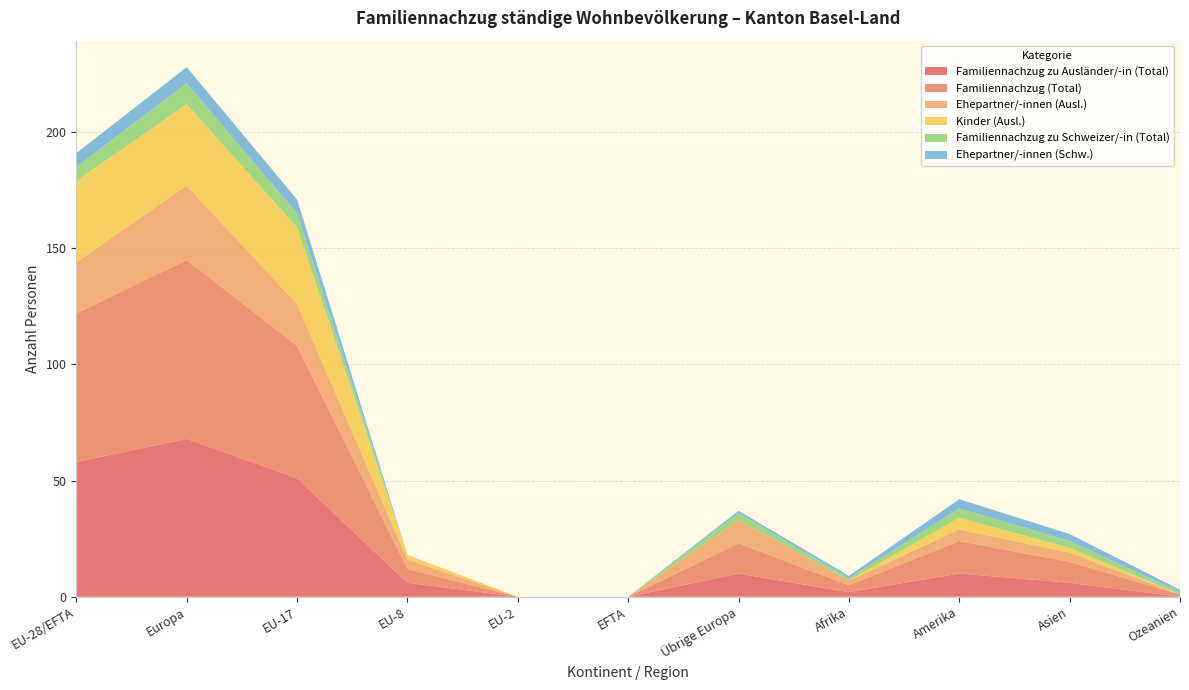

Reading right to left, transcribe all the data shown in this chart.

Familiennachzug zu Ausländer/-in (Total): Ozeanien=0	Asien=6	Amerika=10	Afrika=2	Übrige Europa=10	EFTA=0	EU-2=0	EU-8=6	EU-17=51	Europa=68	EU-28/EFTA=58
Familiennachzug (Total): Ozeanien=1	Asien=9	Amerika=14	Afrika=3	Übrige Europa=13	EFTA=0	EU-2=0	EU-8=6	EU-17=57	Europa=77	EU-28/EFTA=64
Ehepartner/-innen (Ausl.): Ozeanien=0	Asien=4	Amerika=5	Afrika=2	Übrige Europa=10	EFTA=0	EU-2=0	EU-8=4	EU-17=18	Europa=32	EU-28/EFTA=22
Kinder (Ausl.): Ozeanien=0	Asien=2	Amerika=5	Afrika=0	Übrige Europa=0	EFTA=0	EU-2=0	EU-8=2	EU-17=33	Europa=35	EU-28/EFTA=35
Familiennachzug zu Schweizer/-in (Total): Ozeanien=1	Asien=3	Amerika=4	Afrika=1	Übrige Europa=3	EFTA=0	EU-2=0	EU-8=0	EU-17=6	Europa=9	EU-28/EFTA=6
Ehepartner/-innen (Schw.): Ozeanien=1	Asien=3	Amerika=4	Afrika=1	Übrige Europa=1	EFTA=0	EU-2=0	EU-8=0	EU-17=6	Europa=7	EU-28/EFTA=6